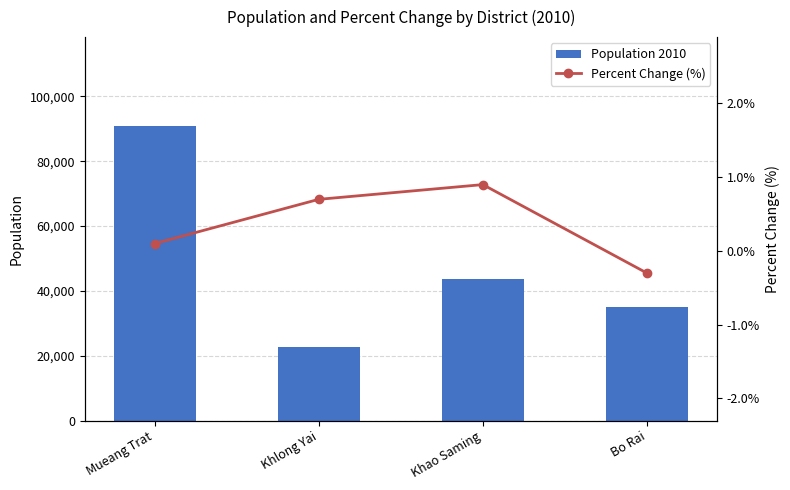

Rank the series by their average value, from highest to lowest.

Population 2010, Percent Change (%)